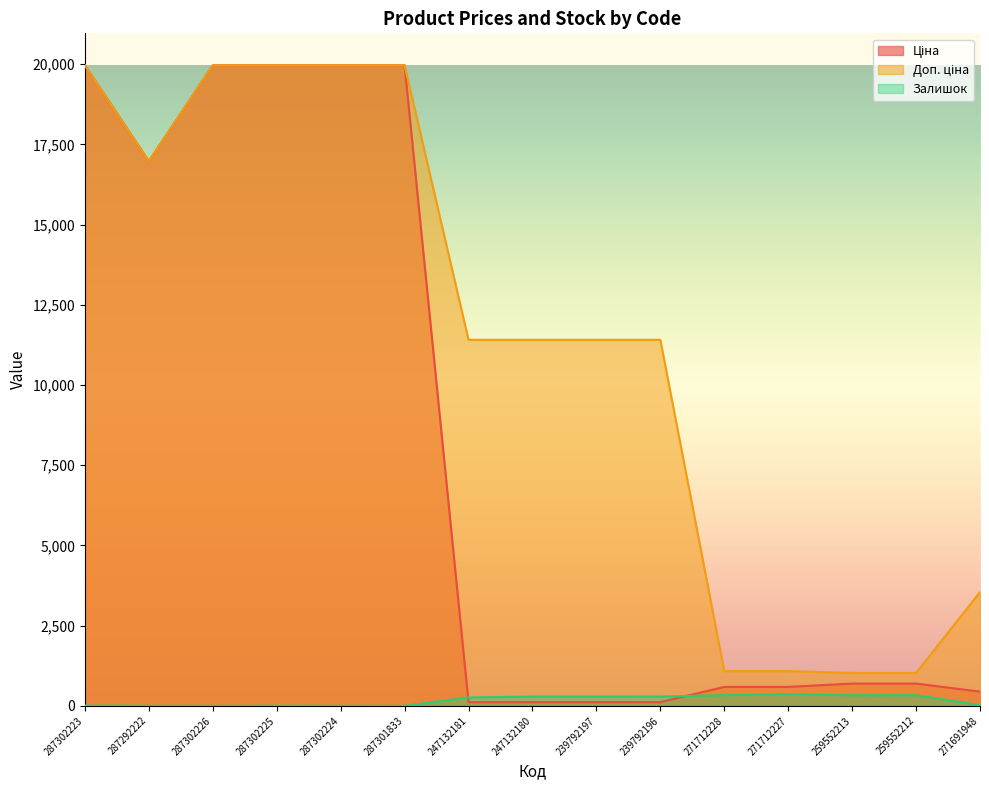

What is the average value of the Ціна series?

8017.6